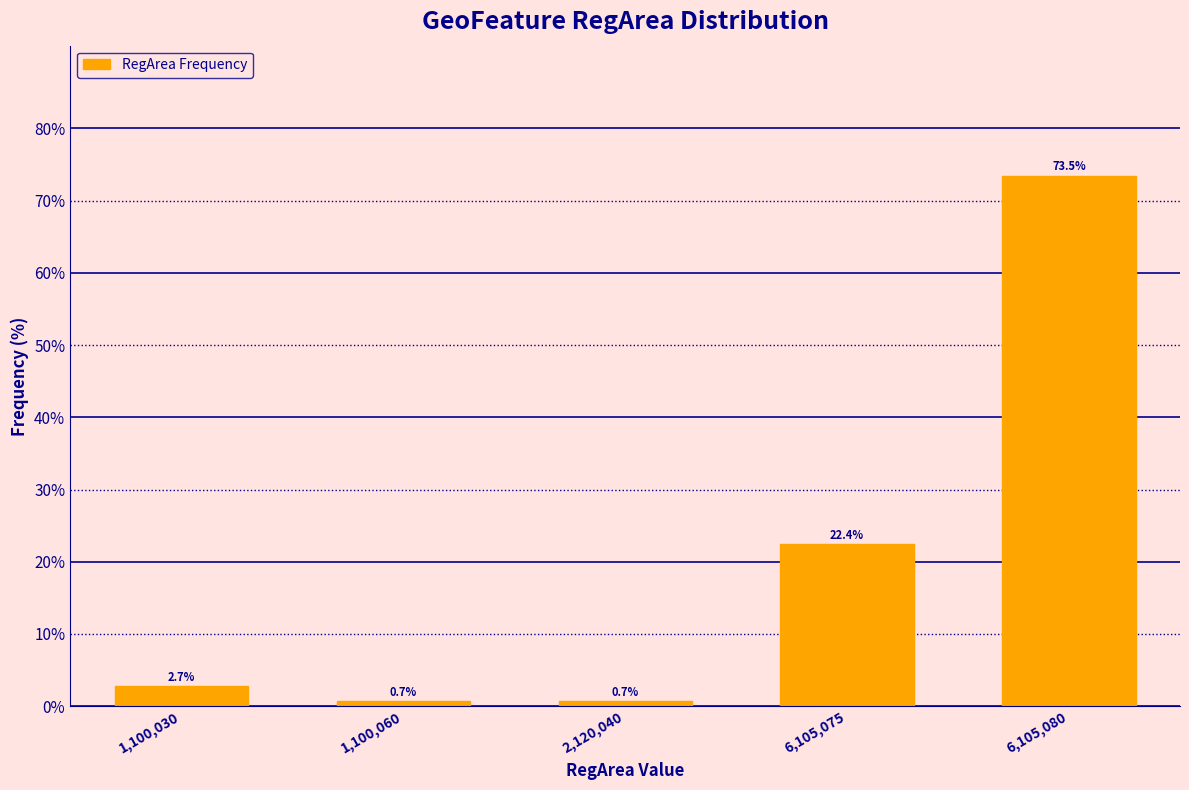

Reading left to right, what are all the values shown in this chart?

2.7	0.7	0.7	22.4	73.5